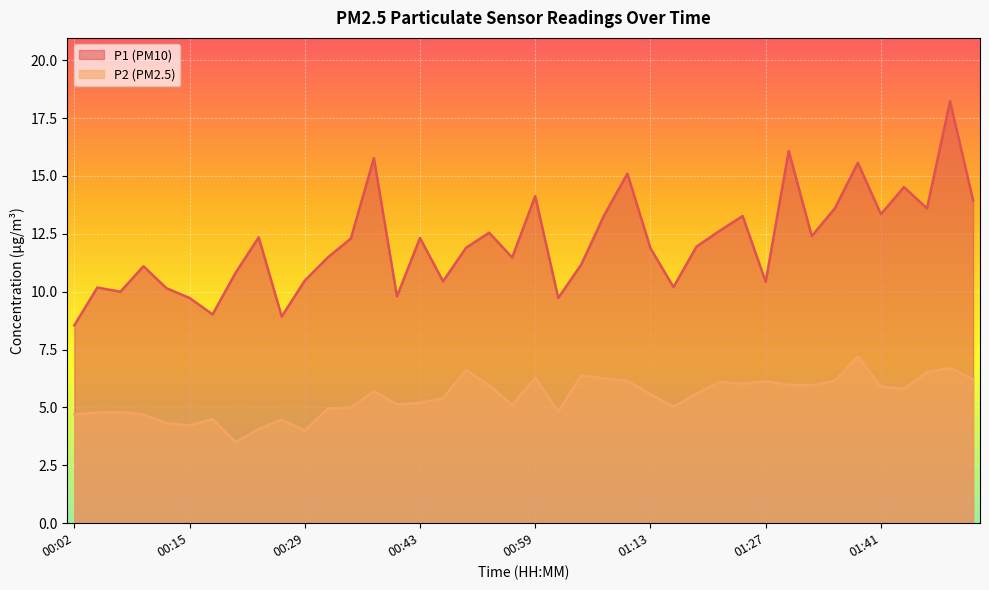

What is the highest value of the P1 series?

18.2